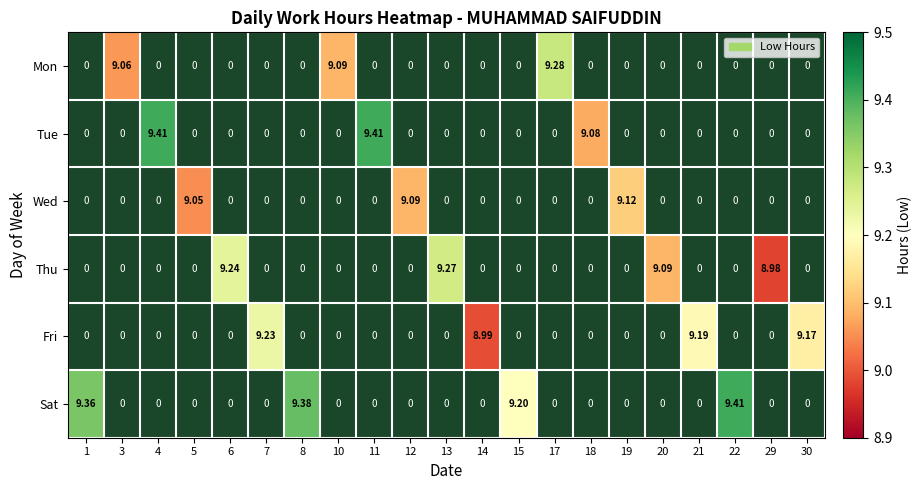

What is the maximum value shown in the chart?

9.4